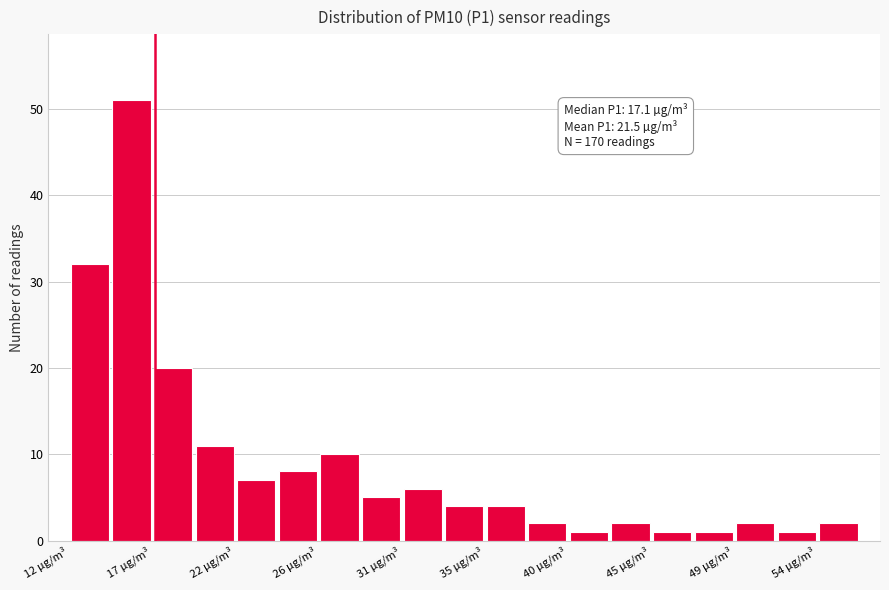

Which range on the x-axis has the tallest bar?

14.5 to 17.0